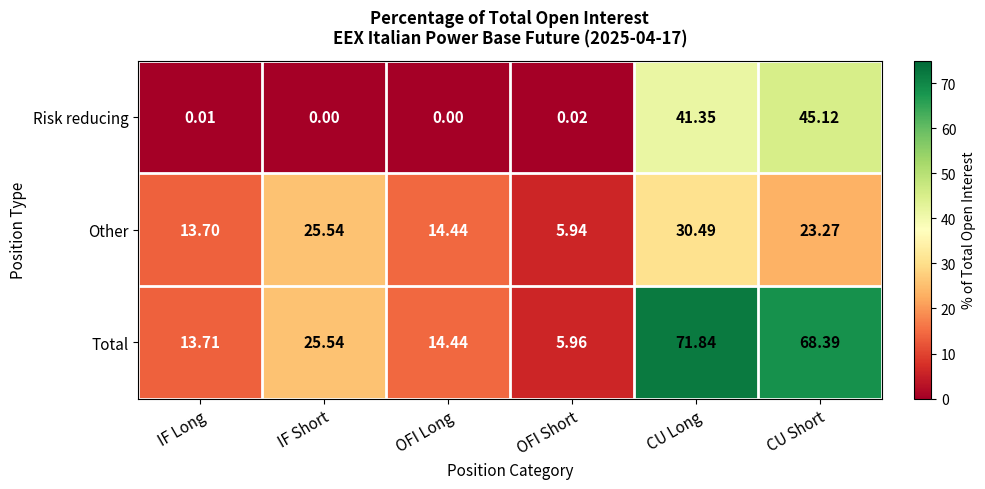

Rank the series by their average value, from highest to lowest.

Total, Other, Risk reducing